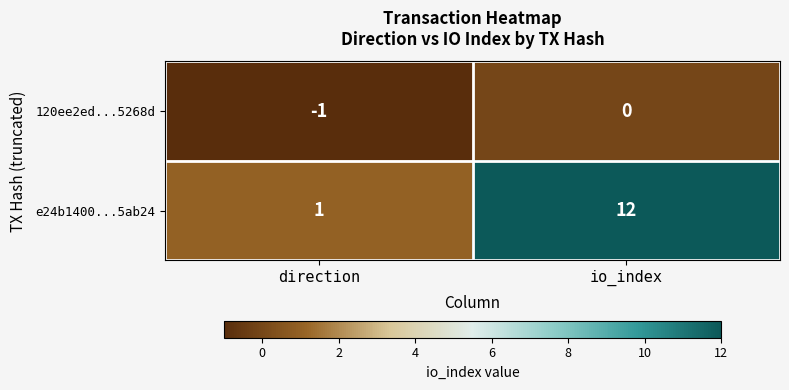

What is the greatest value displayed?

12